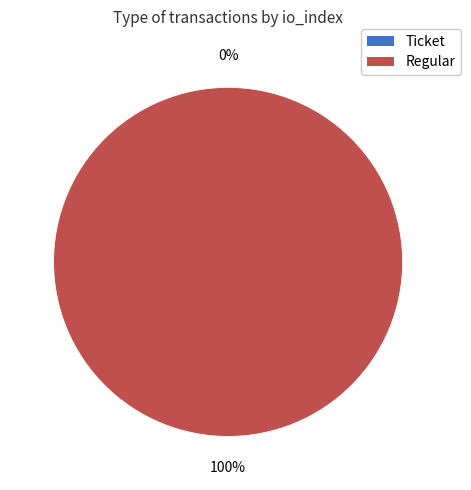

To the nearest percent, what is the difference between the largest and smallest slice percentages?

100%